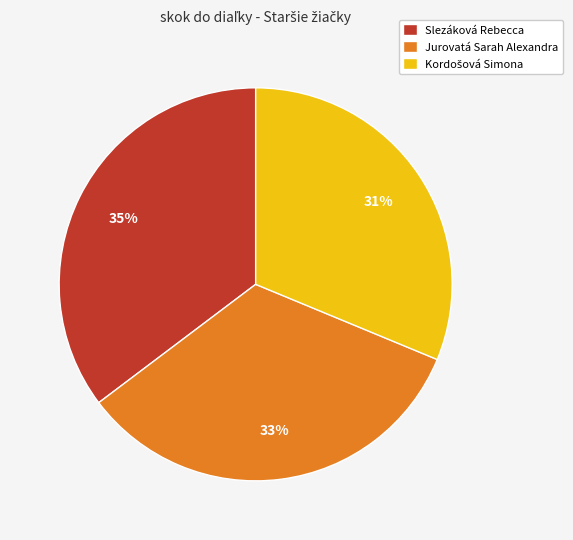

True or false: Jurovatá Sarah Alexandra accounts for 44% of the total.

False